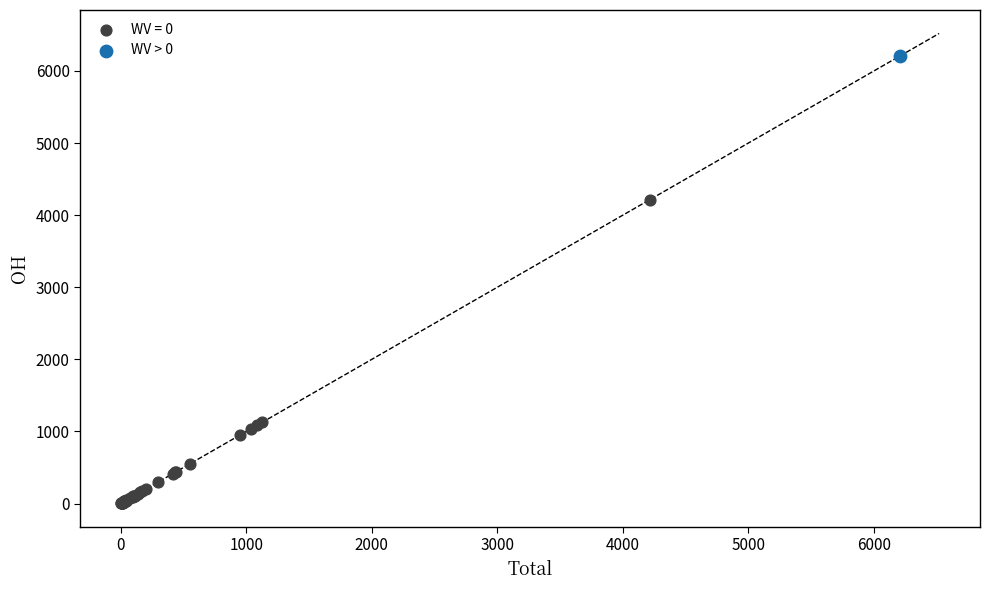

What are all the series names shown in the legend?

WV = 0, WV > 0